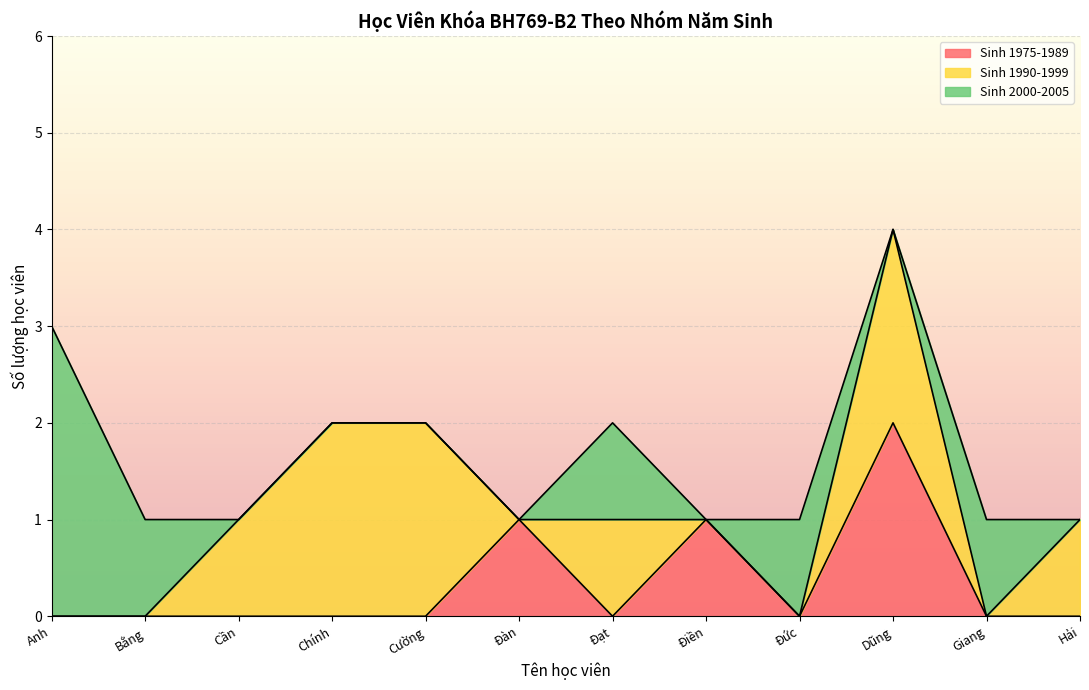

The Born 1990-1999 series shows 5 at Chính. True or false?

False